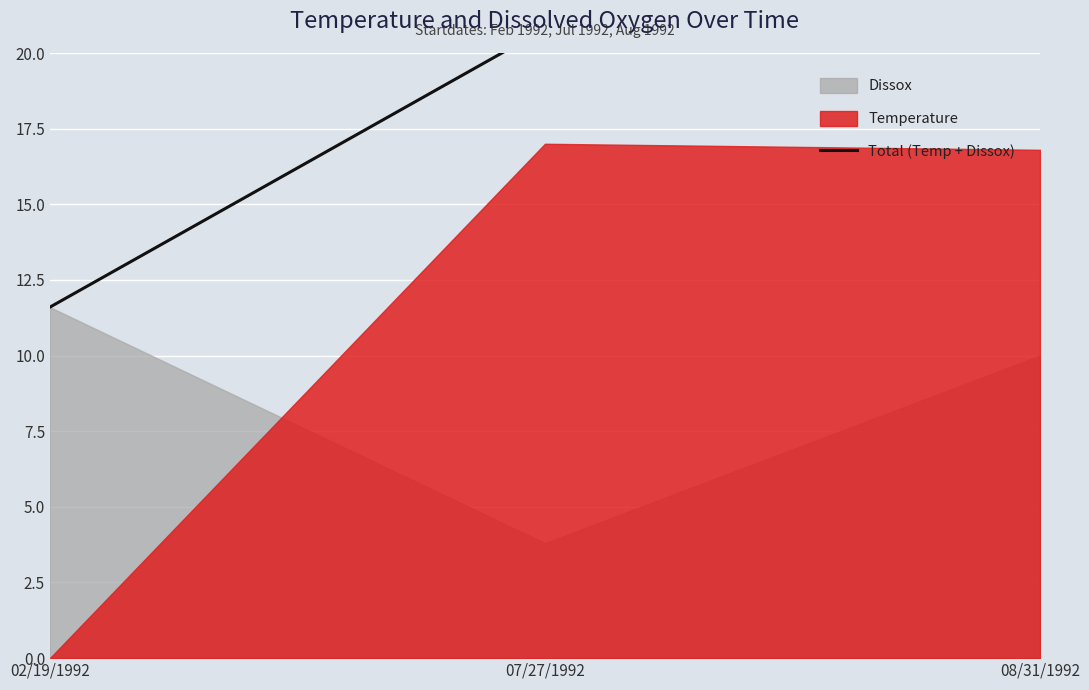

What is the ratio of the value at 08/31/1992 to the value at 02/19/1992?

2.3